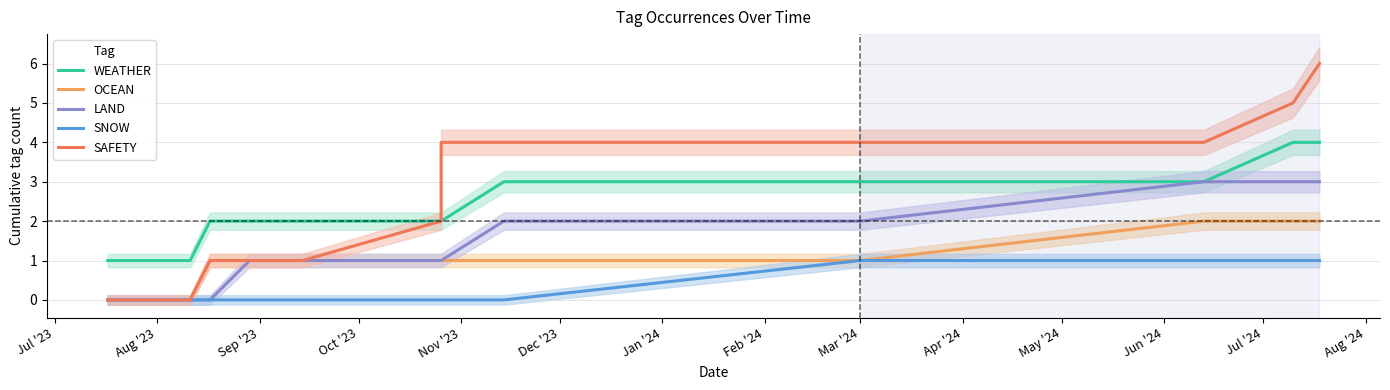

How many SAFETY values are between 1 and 4?

9